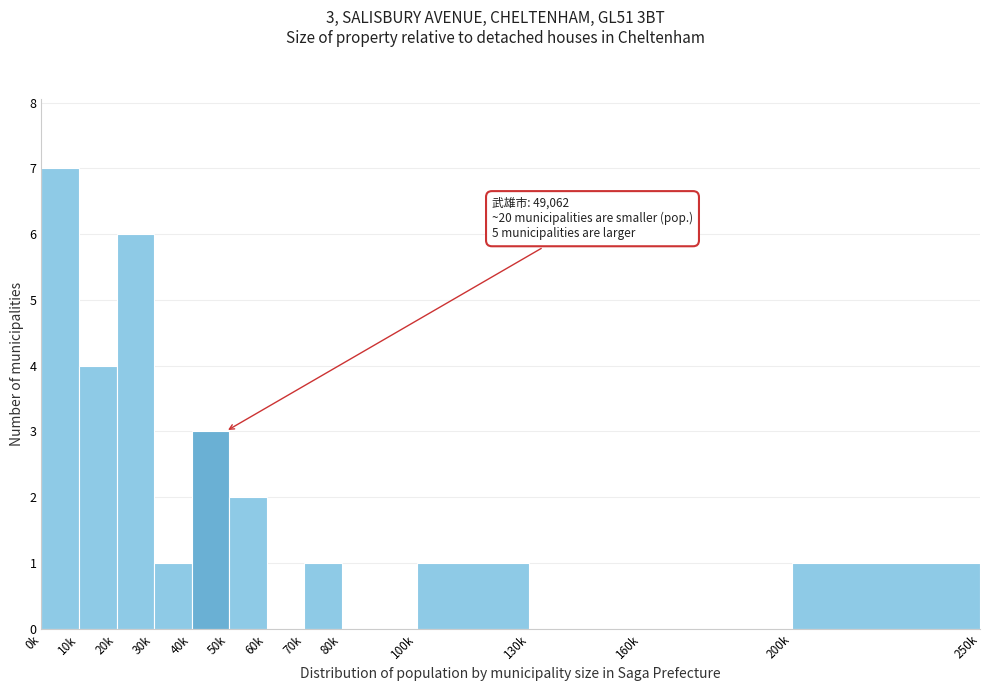

Reading left to right, list all the values displayed in this chart.

0k=7	10k=4	20k=6	30k=1	40k=3	50k=2	60k=0	70k=1	80k=0	100k=1	130k=0	160k=0	200k=1